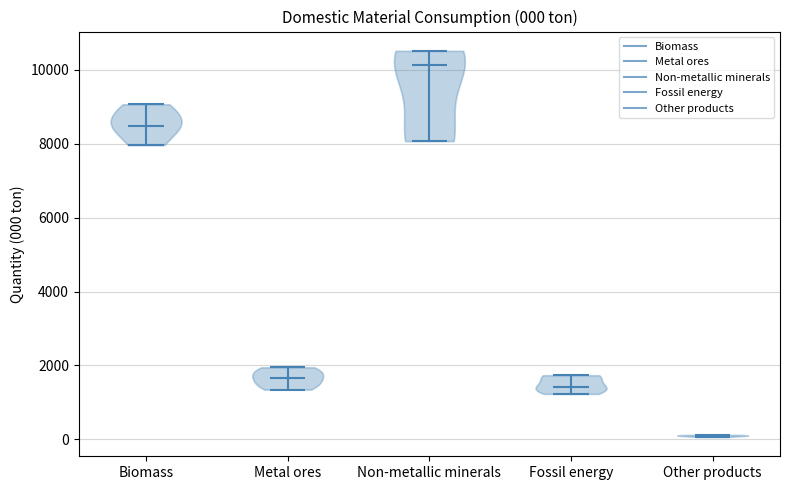

Which violin has the highest median line?

Non-metallic minerals